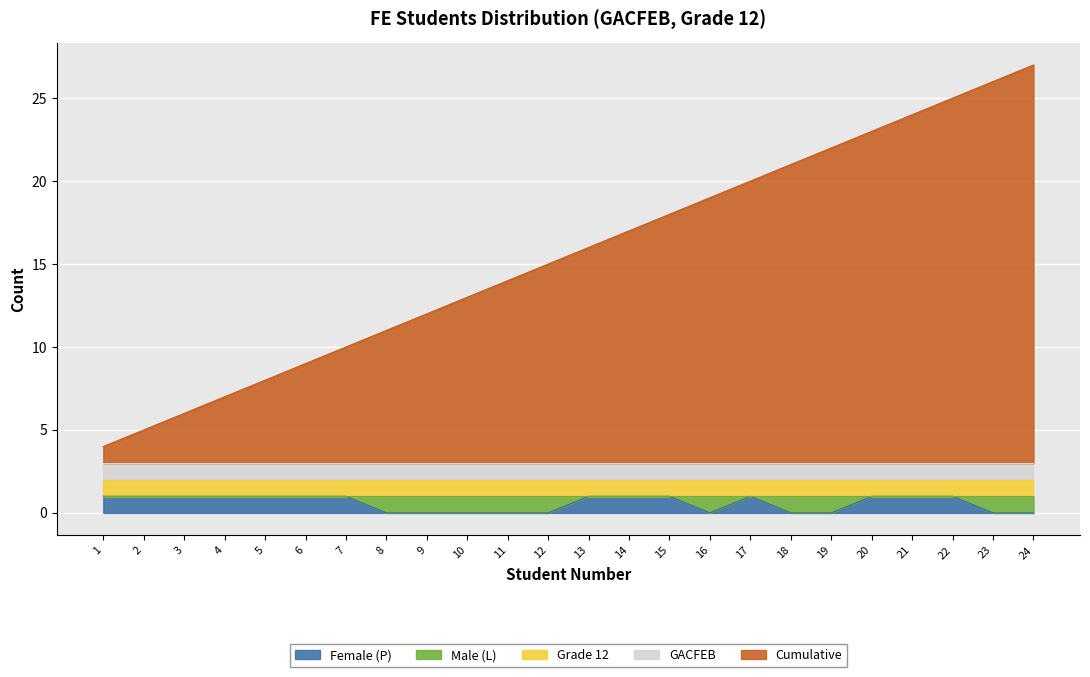

What is the approximate value of Cumulative at 21, to the nearest 5?

20